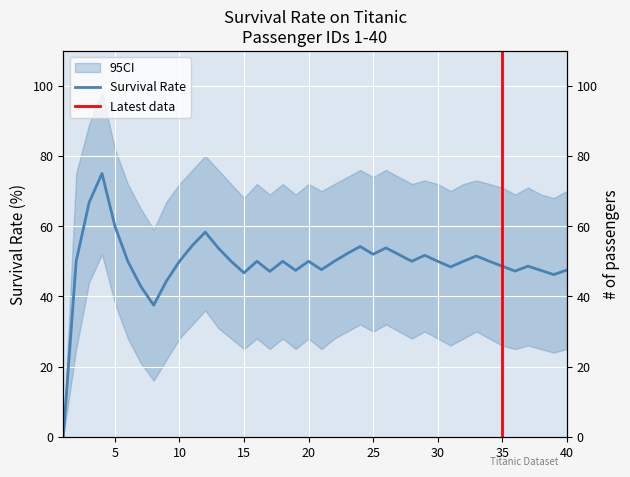

At which label is the value closest to 37?

8